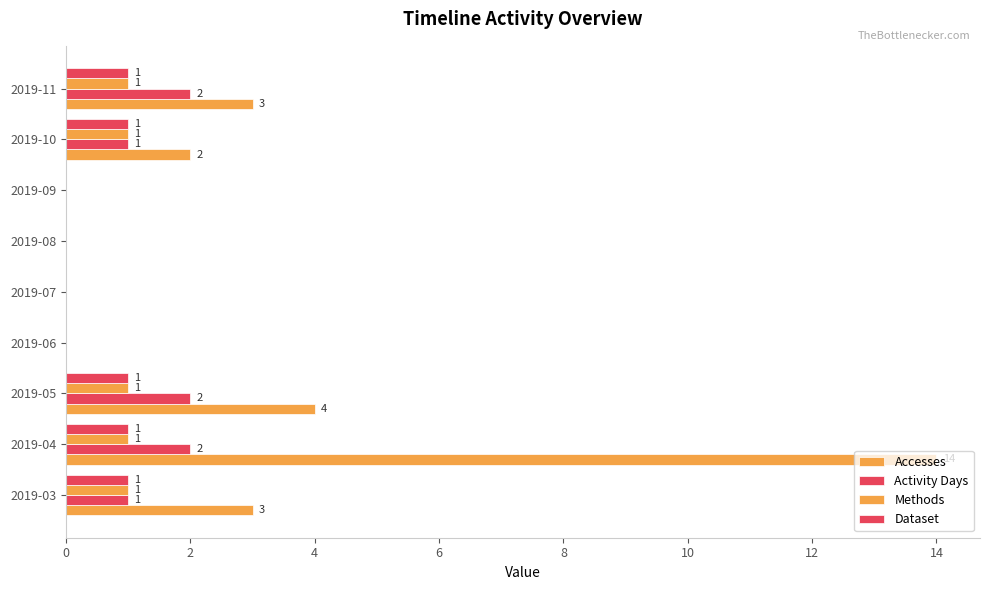

Count the number of categories in the chart.

9